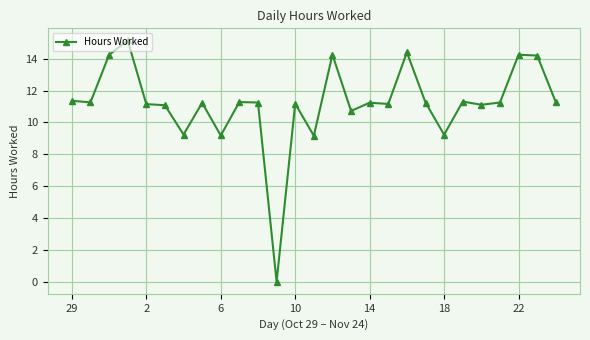

What is the average value?

11.2